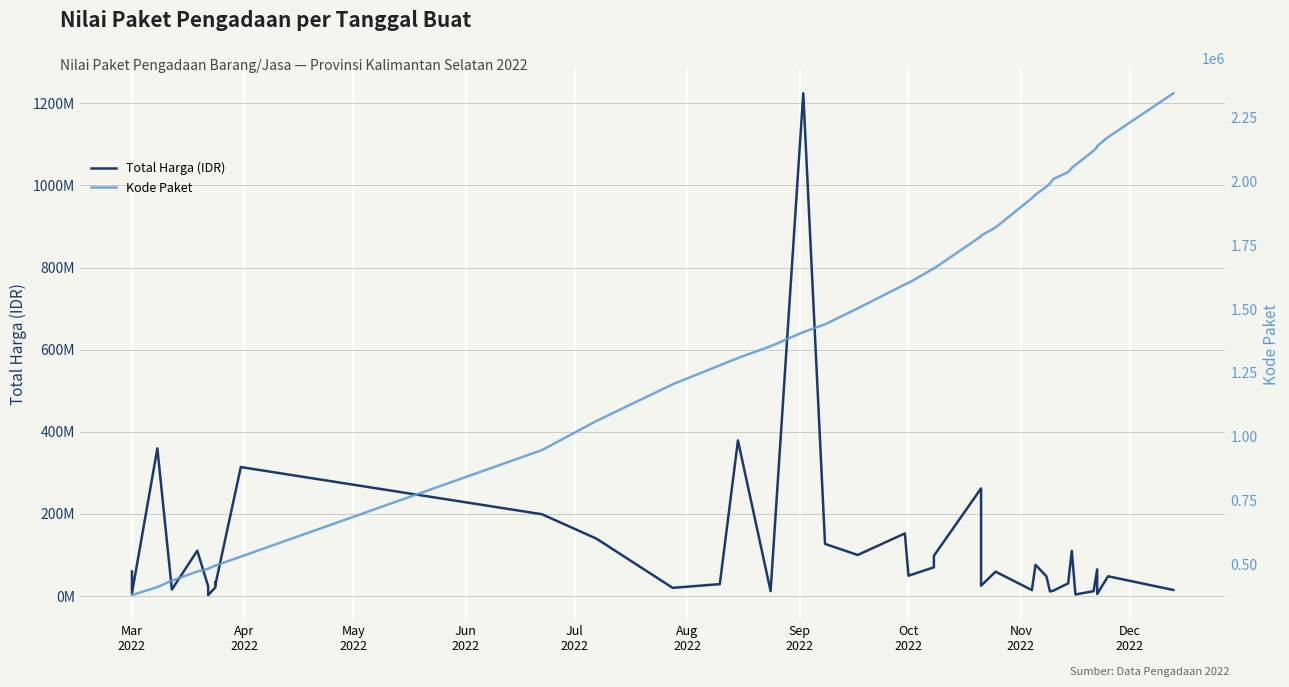

At which label does Kode Paket first exceed 1597005?

Oct 2022